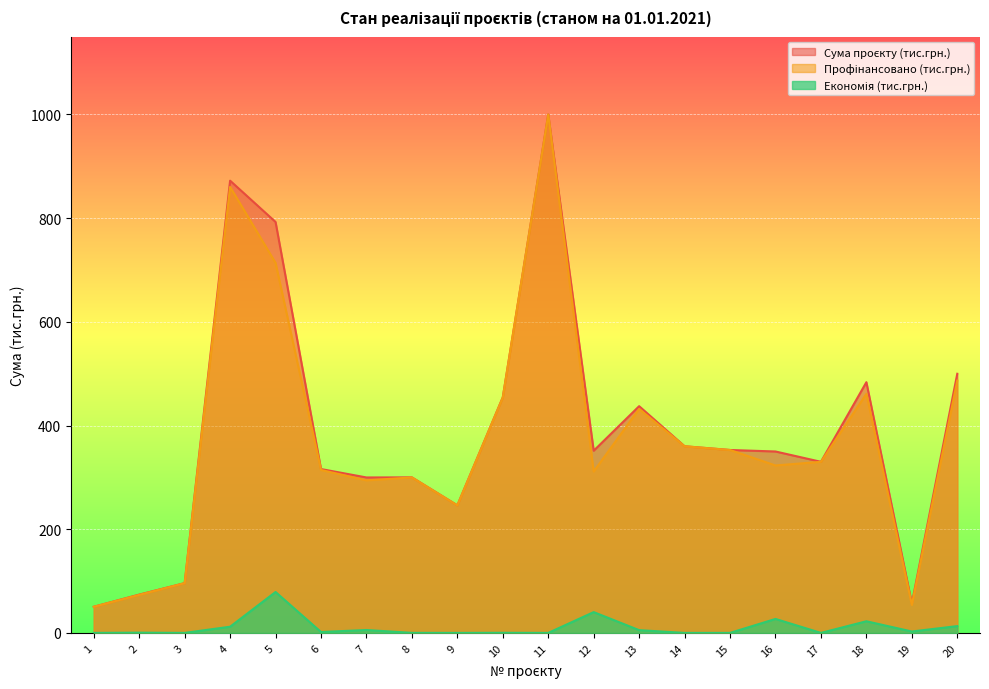

Reading left to right, list all the values displayed in this chart.

Сума проєкту (тис.грн.): 50.4	73.9	96.0	872.3	792.6	316.1	299.8	300.0	246.0	454.4	1000.0	351.4	437.3	360.0	352.8	349.9	330.0	483.6	56.7	499.8
Профінансовано (тис.грн.): 50.4	73.4	96.0	860.3	713.7	314.3	294.2	299.9	246.0	454.2	1000.0	311.3	432.0	360.0	352.8	323.0	330.0	461.1	54.0	486.7
Економія (тис.грн.): 0.0	0.5	0.0	11.9	78.9	1.8	5.6	0.1	0.0	0.2	0.0	40.1	5.3	0.0	0.0	26.9	0.0	22.5	2.7	13.1